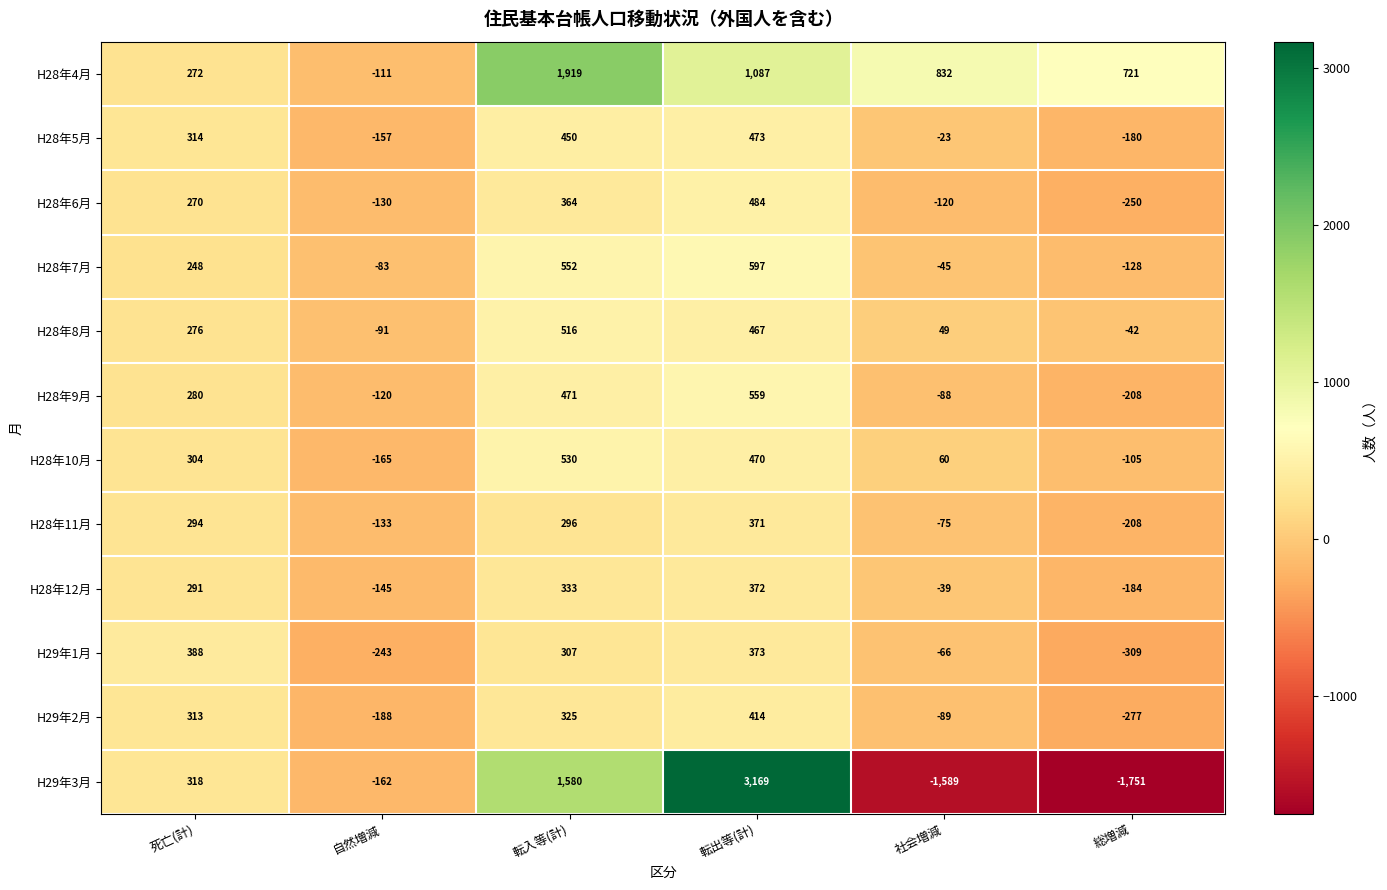

What is the total value across all series at 死亡(計)?

3568